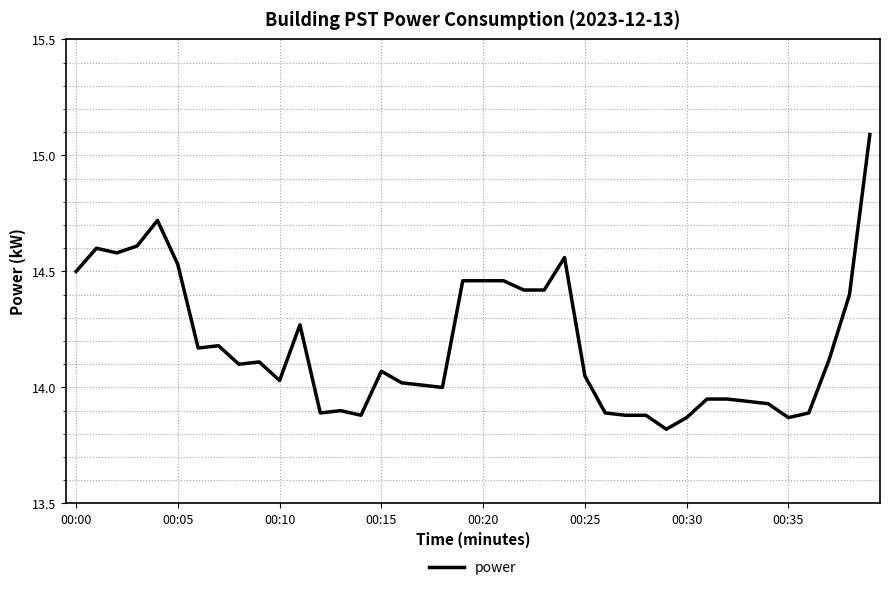

What is the greatest value displayed?

15.1